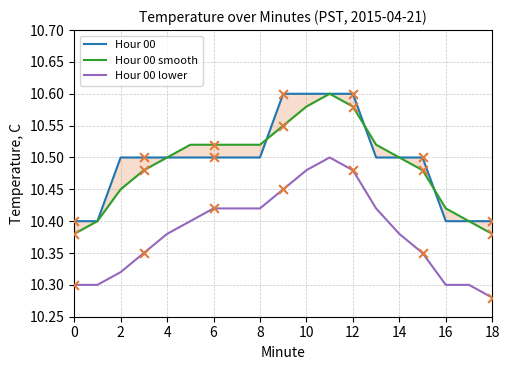

Which series has the largest Y range (max minus min)?

Hour 00 lower